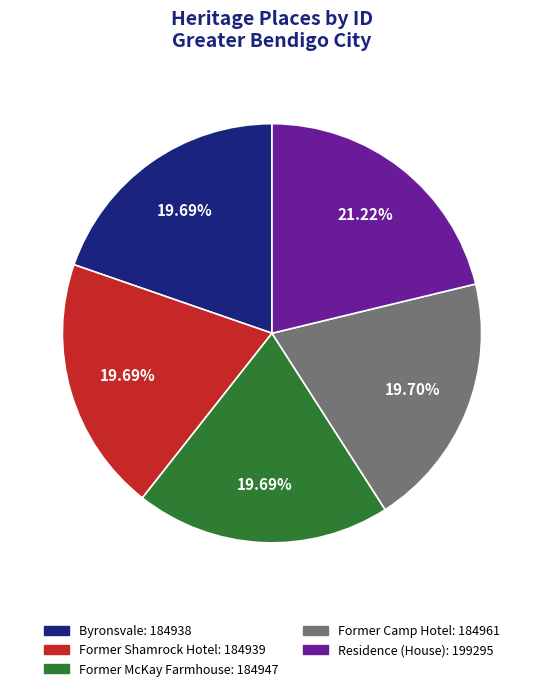

Is there a majority slice in this chart?

No